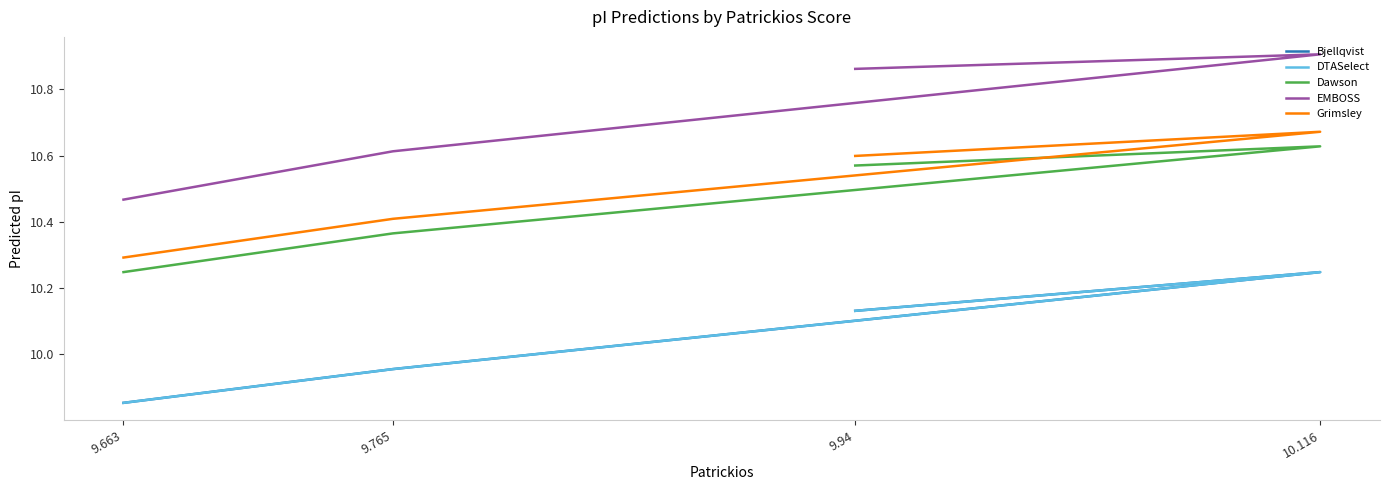

Where is the first local maximum for EMBOSS?

10.116